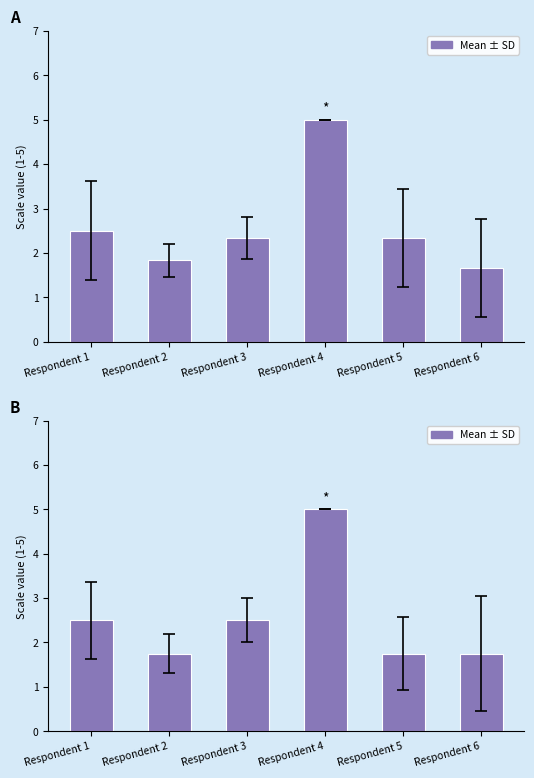

What is the average value?

2.5